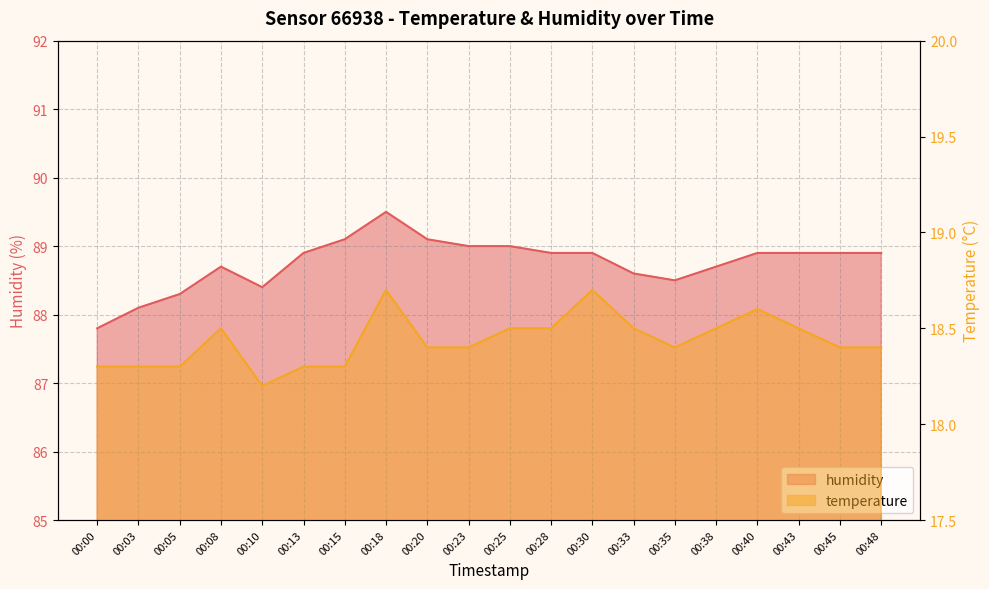

What is the sum of the humidity values at 00:03 and 00:48?

177.0